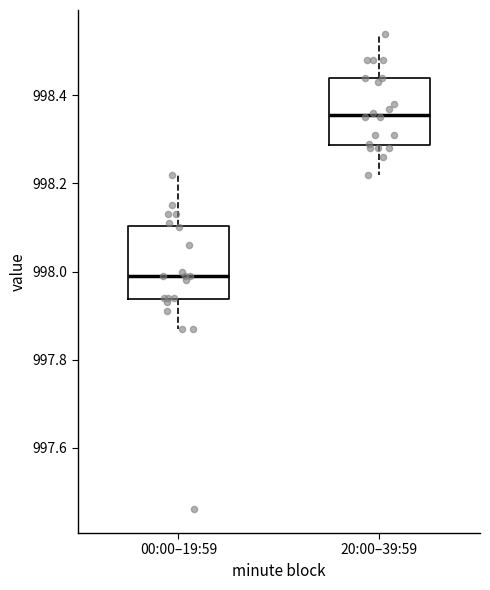

Reading left to right, read every box against the y-axis: the position of its median line, the range the box covers, and the ends of its whiskers. The values are not printed on the chart, so give them approximately, as read against the axis.

00:00–19:59: median 998.00, box 997.94 to 998.10, whiskers 997.88 to 998.22
20:00–39:59: median 998.36, box 998.28 to 998.44, whiskers 998.22 to 998.54